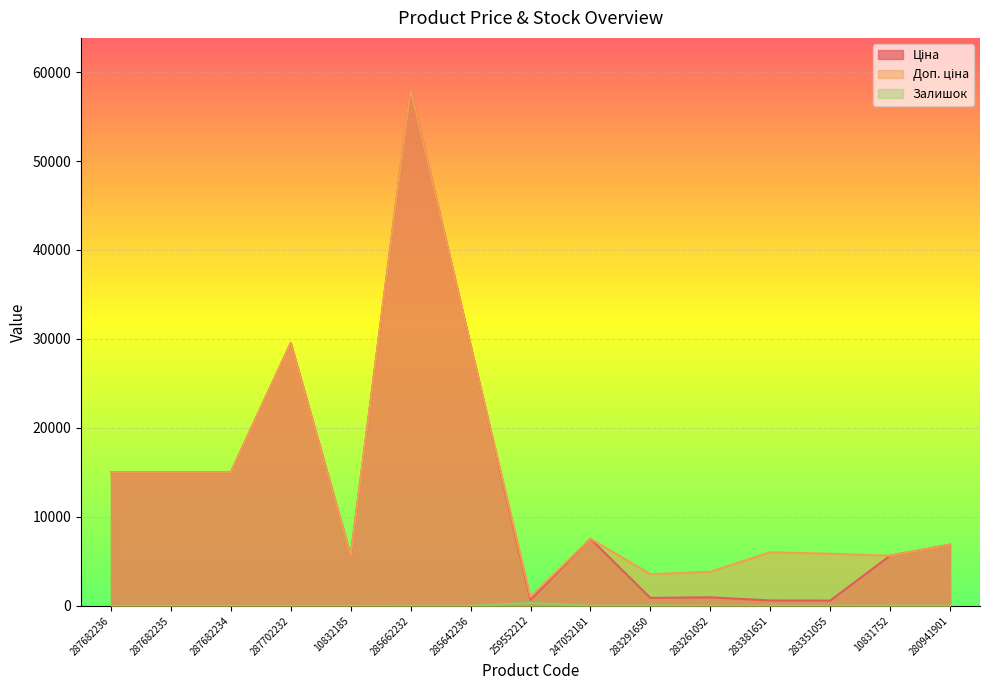

How many interior local valleys does the Ціна series have?

4